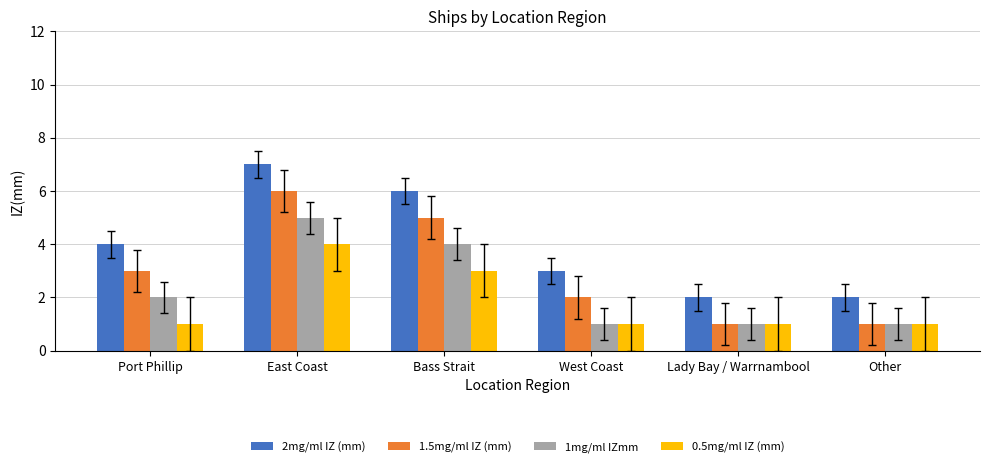

List the series in order of their peak value, highest first.

2mg/ml IZ (mm), 1.5mg/ml IZ (mm), 1mg/ml IZmm, 0.5mg/ml IZ (mm)